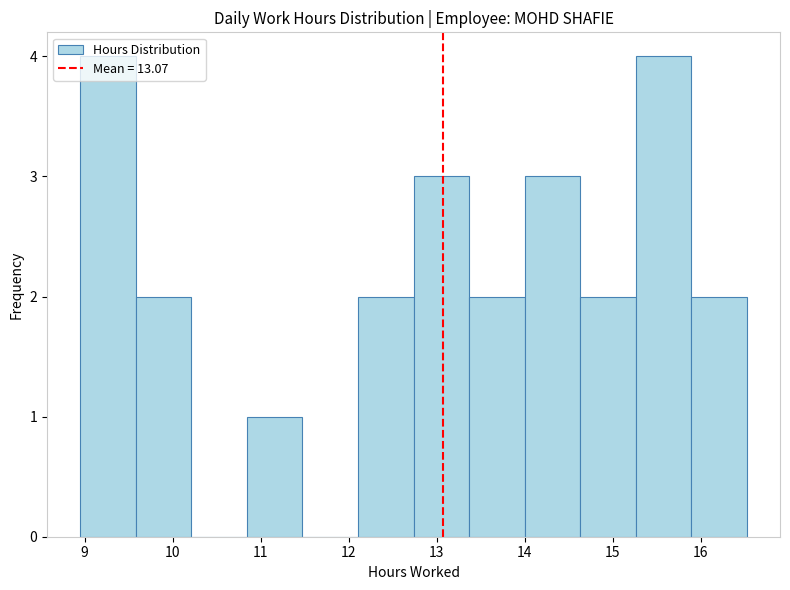

What is the height of the bar covering 12.7 to 13.4 on the x-axis? Neither the bar edges nor the heights are printed on the chart, so give them approximately, as read against the axes.

3